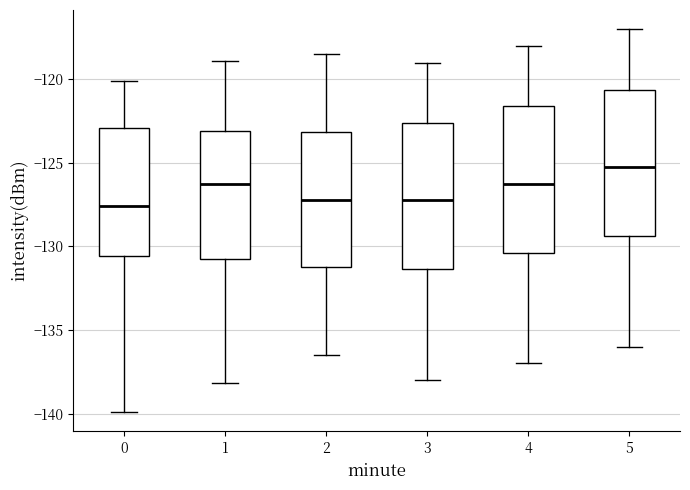

Reading left to right, read every box against the y-axis: the position of its median line, the range the box covers, and the ends of its whiskers. The values are not printed on the chart, so give them approximately, as read against the axis.

0: median -127.5, box -130.5 to -123.0, whiskers -140.0 to -120.0
1: median -126.5, box -130.5 to -123.0, whiskers -138.0 to -119.0
2: median -127.0, box -131.0 to -123.0, whiskers -136.5 to -118.5
3: median -127.0, box -131.5 to -122.5, whiskers -138.0 to -119.0
4: median -126.0, box -130.5 to -121.5, whiskers -137.0 to -118.0
5: median -125.0, box -129.5 to -120.5, whiskers -136.0 to -117.0